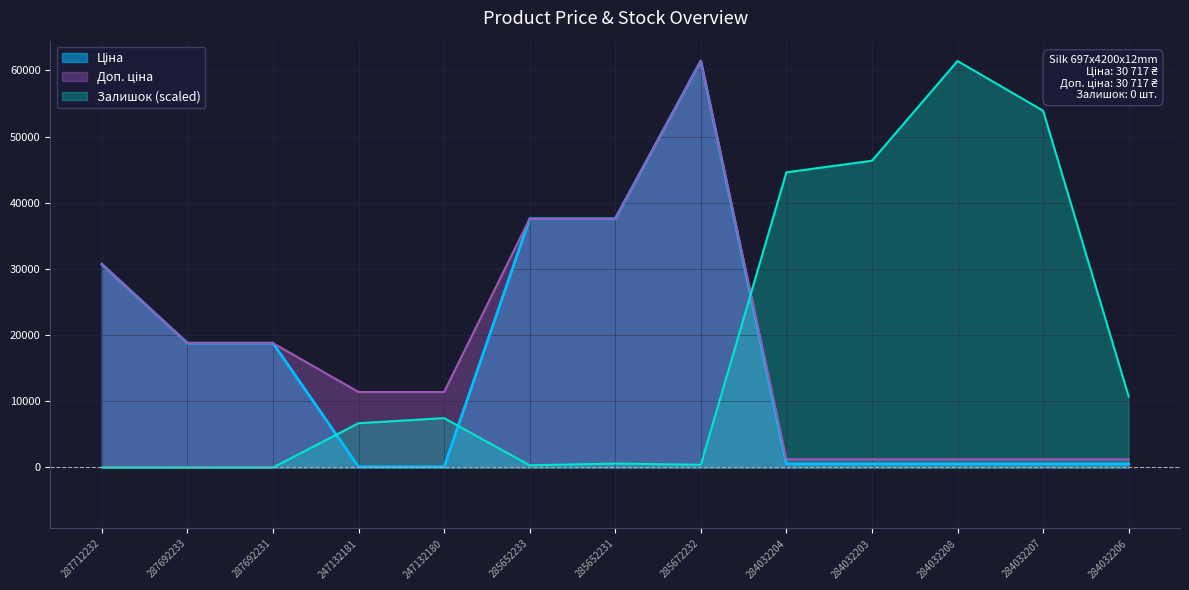

In Ціна, how many points are higher than both neighbors (excluding endpoints)?

1